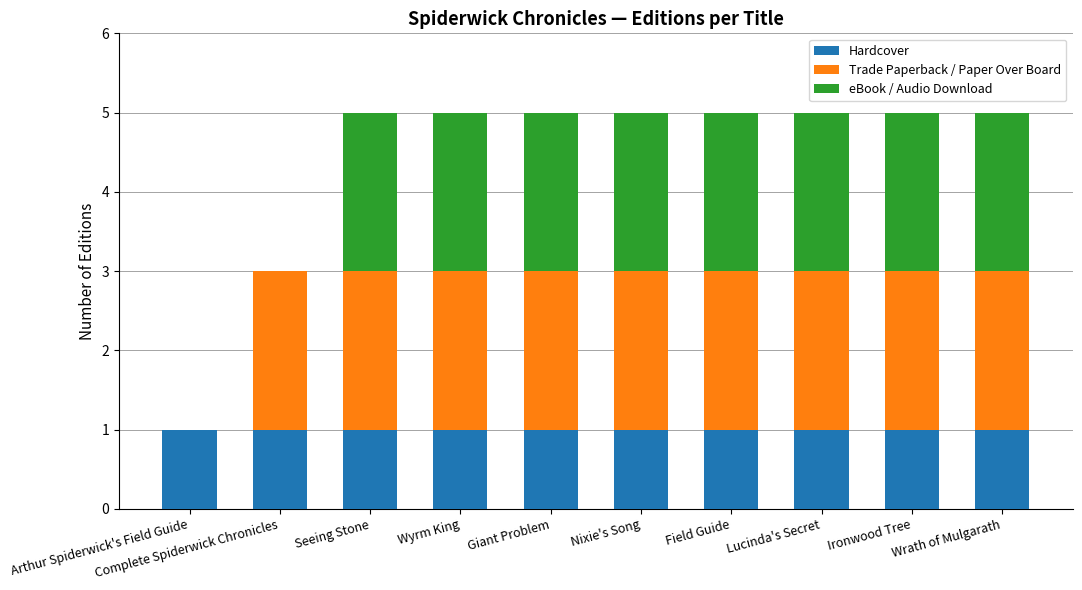

The value of Hardcover at Lucinda's Secret is 1. True or false?

True